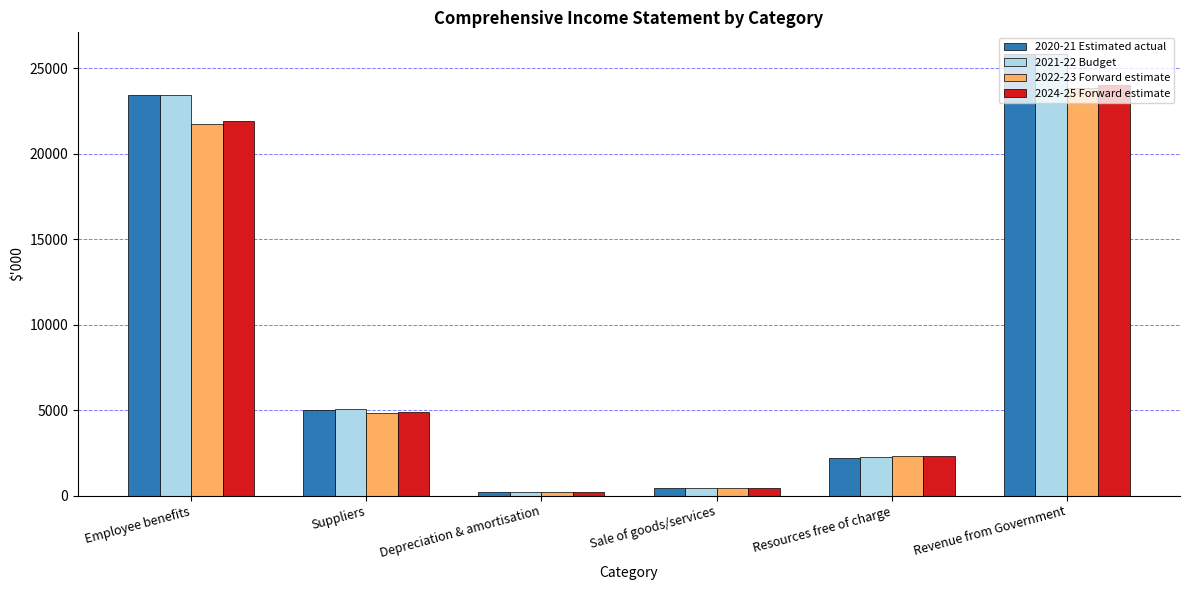

Reading left to right, extract all data points from this chart.

2020-21 Estimated actual: 23437	5006	197	450	2204	25810
2021-22 Budget: 23411	5076	200	450	2247	25811
2022-23 Forward estimate: 21718	4856	190	450	2292	23844
2024-25 Forward estimate: 21912	4884	187	450	2337	24009